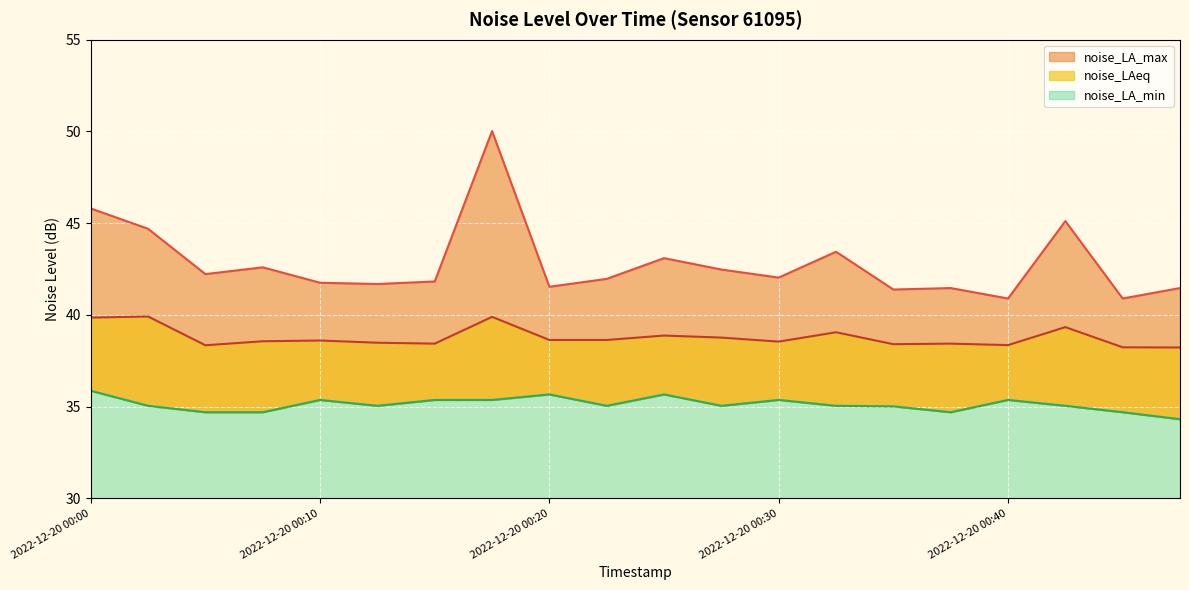

Where is the first local maximum for noise_LA_max?

2022-12-20 00:08